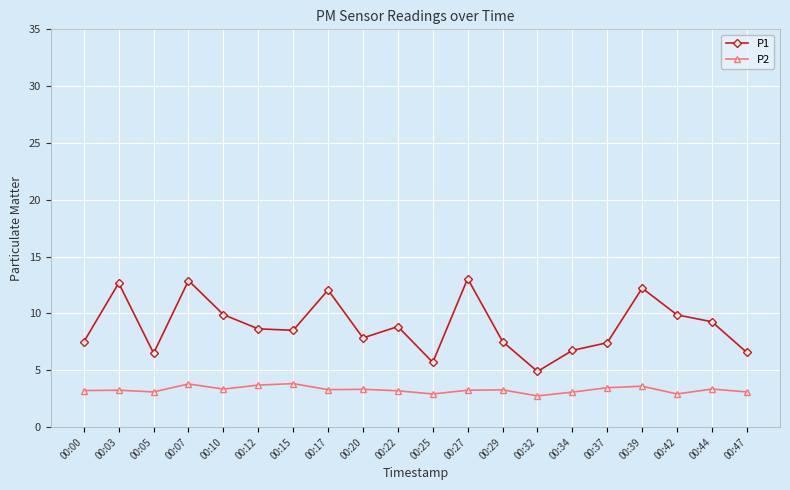

In P1, how many points are lower than both neighbors (excluding endpoints)?

5